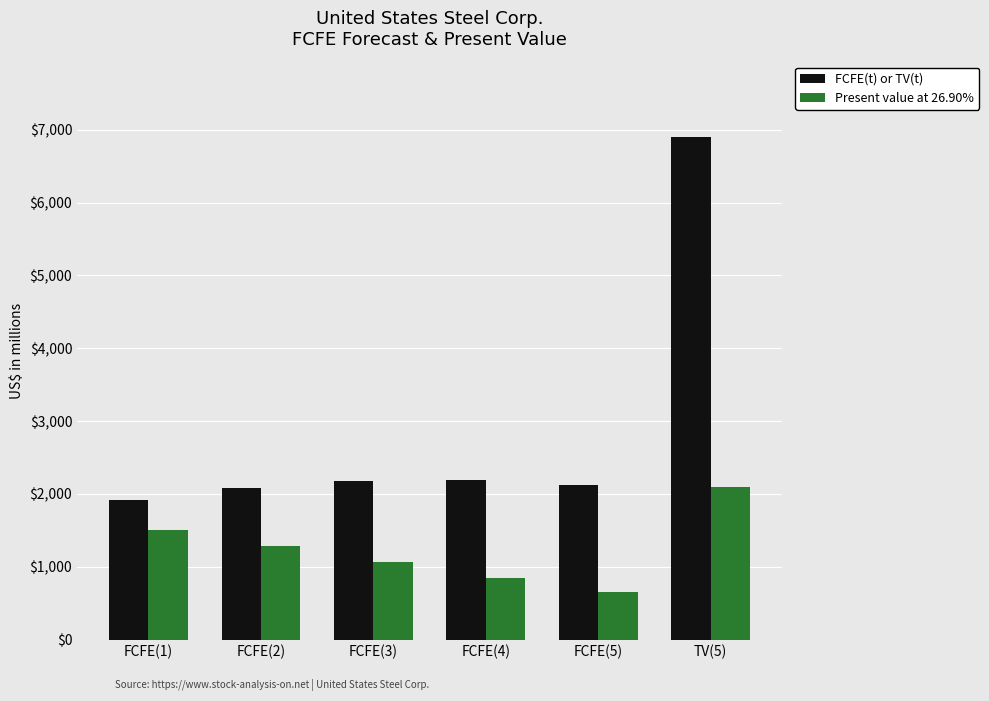

What is the sum of all Present value at 26.90% values?

7452